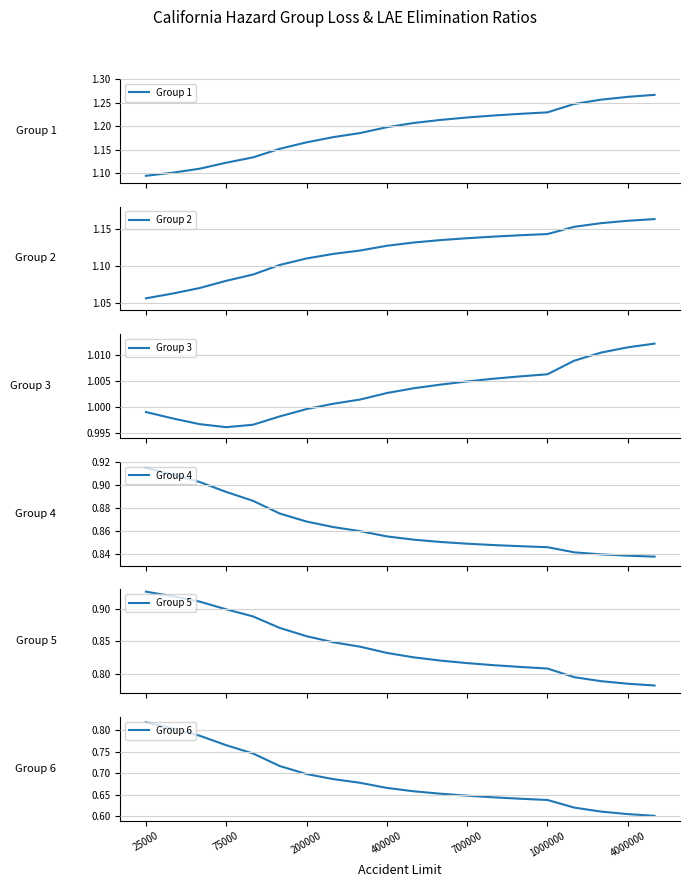

True or false: Group 5 and Group 2 intersect in this chart.

False